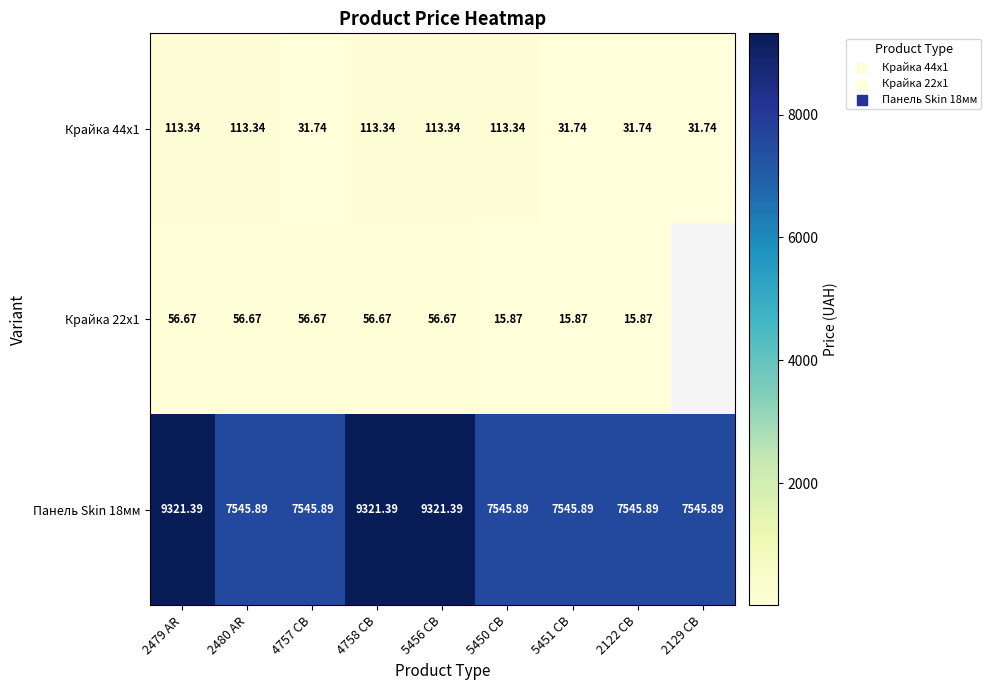

What is the sum of the Крайка 22x1 values at 2479 AR and 2122 CB?

72.5